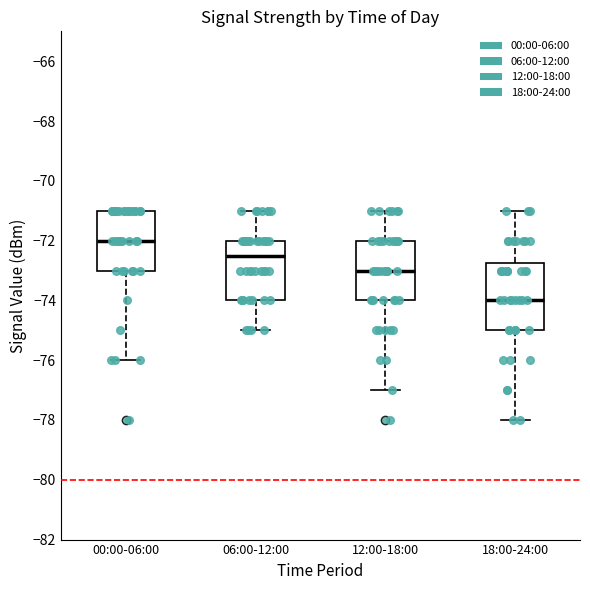

Reading left to right, read every box against the y-axis: the position of its median line, the range the box covers, and the ends of its whiskers. The values are not printed on the chart, so give them approximately, as read against the axis.

00:00-06:00: median -72.0, box -73.0 to -71.0, whiskers -76.0 to -71.0
06:00-12:00: median -72.4, box -74.0 to -72.0, whiskers -75.0 to -71.0
12:00-18:00: median -73.0, box -74.0 to -72.0, whiskers -77.0 to -71.0
18:00-24:00: median -74.0, box -75.0 to -72.8, whiskers -78.0 to -71.0